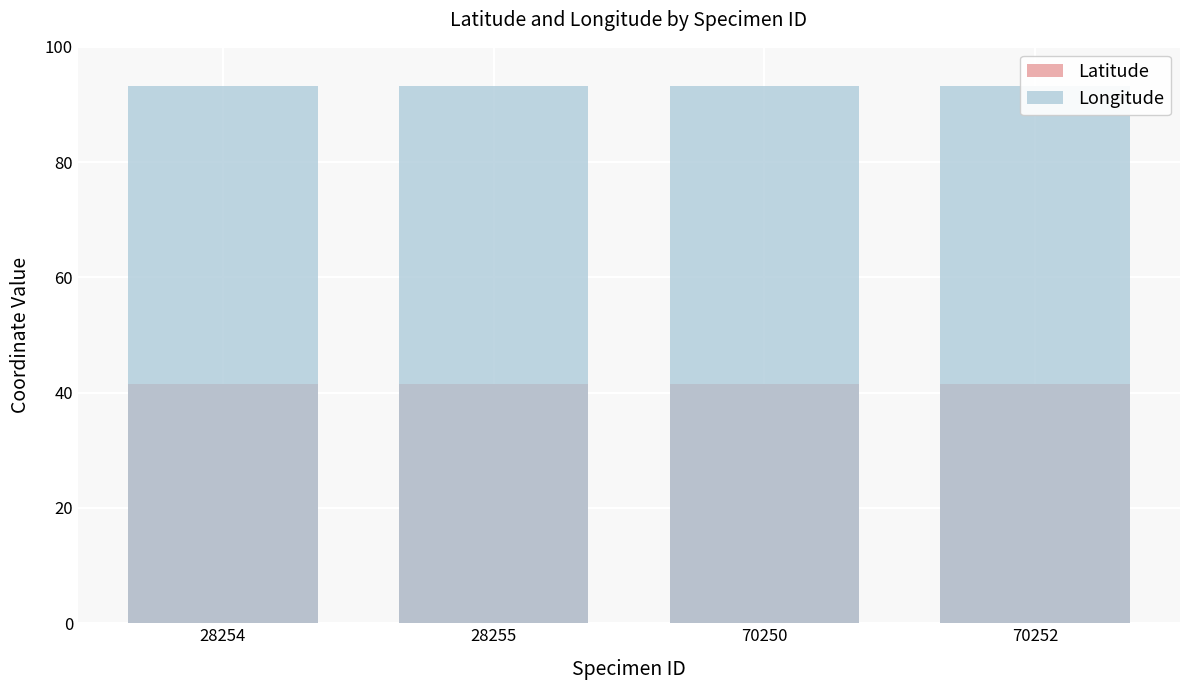

List the labels in order of Longitude value, smallest first.

70250, 28254, 28255, 70252